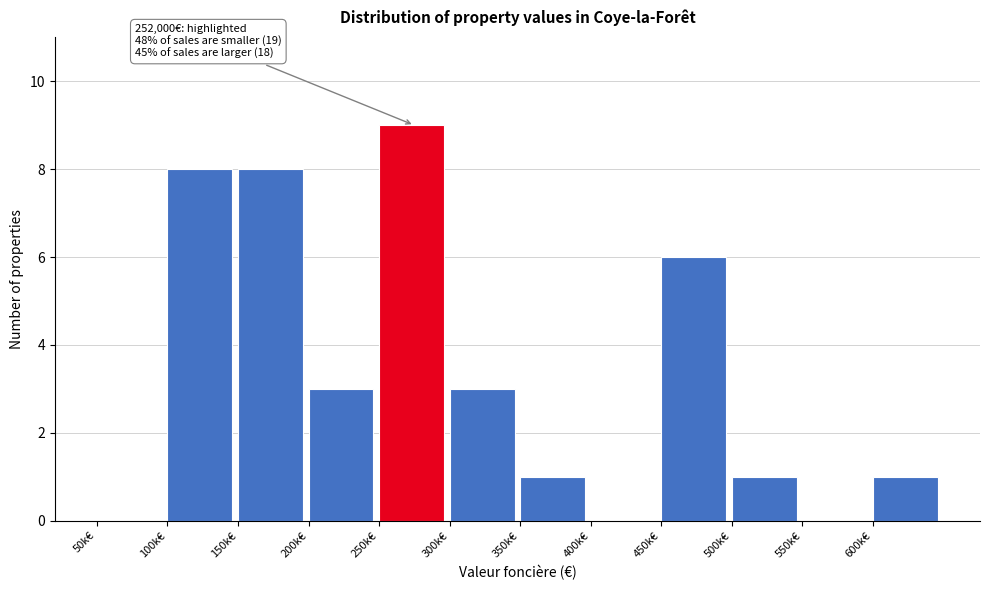

Reading right to left, extract all data points from this chart.

600k€=1	550k€=0	500k€=1	450k€=6	400k€=0	350k€=1	300k€=3	250k€=9	200k€=3	150k€=8	100k€=8	50k€=0